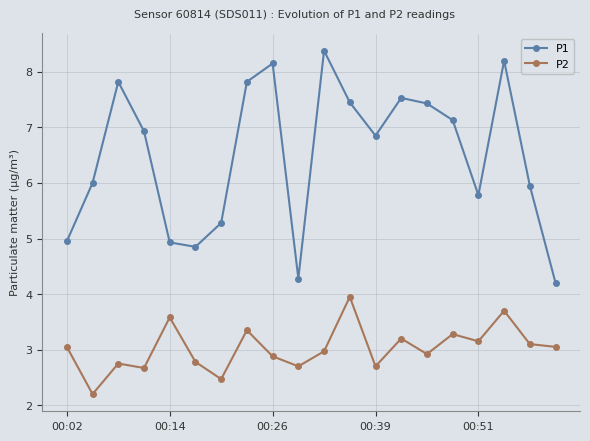

True or false: P1 and P2 cross at least once.

False